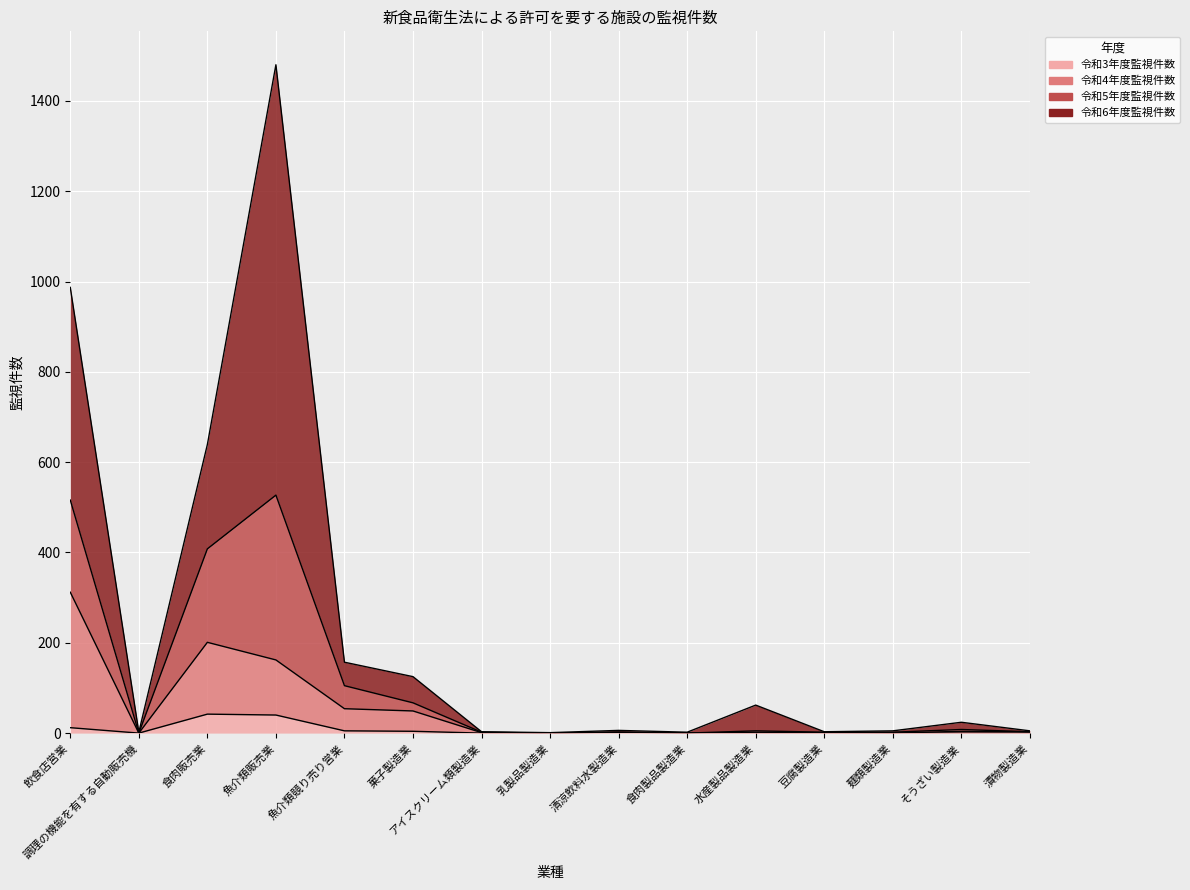

Where is 令和3年度監視件数 nearest to the value 21?

飲食店営業